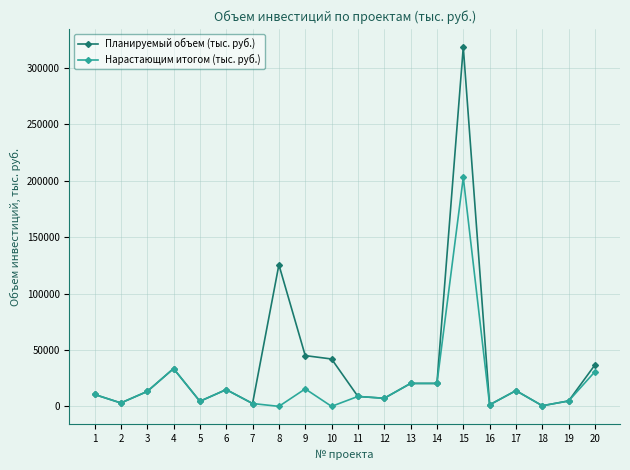

What are all the series names shown in the legend?

Планируемый объем (тыс. руб.), Нарастающим итогом (тыс. руб.)